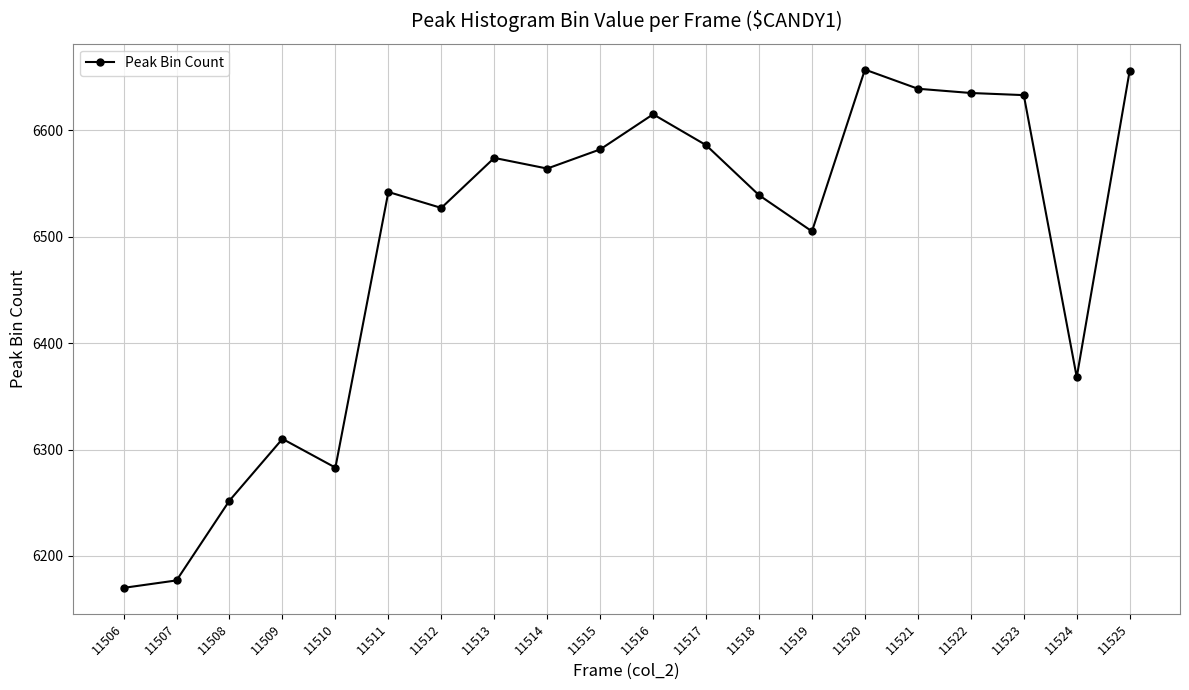

What is the difference between the values at 11508 and 11510?

31